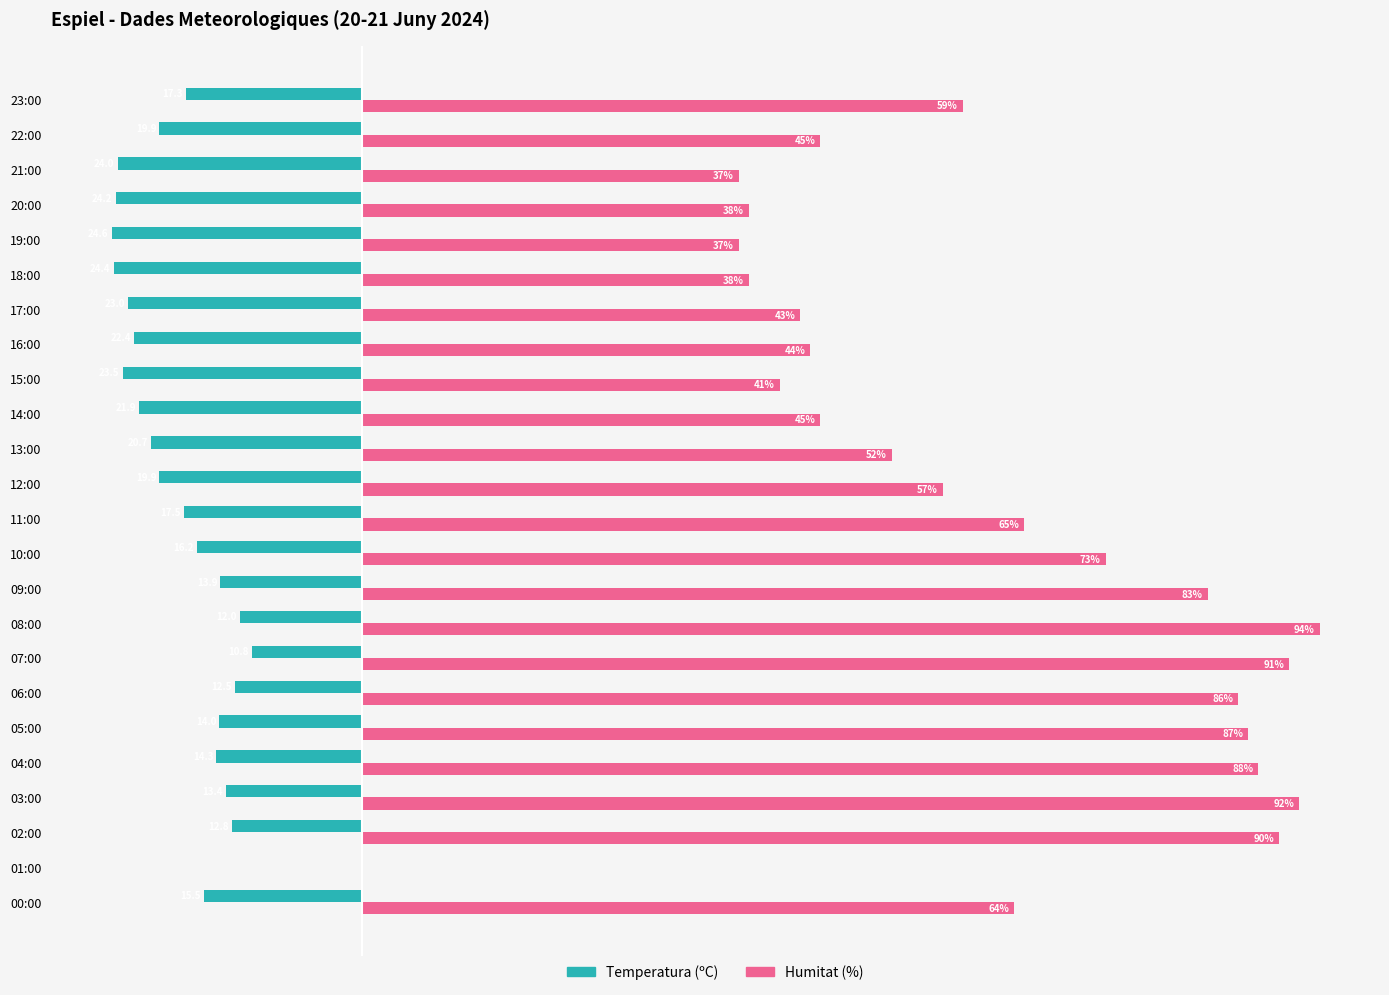

At which label is Temperatura (ºC) closest to -12?

08:00